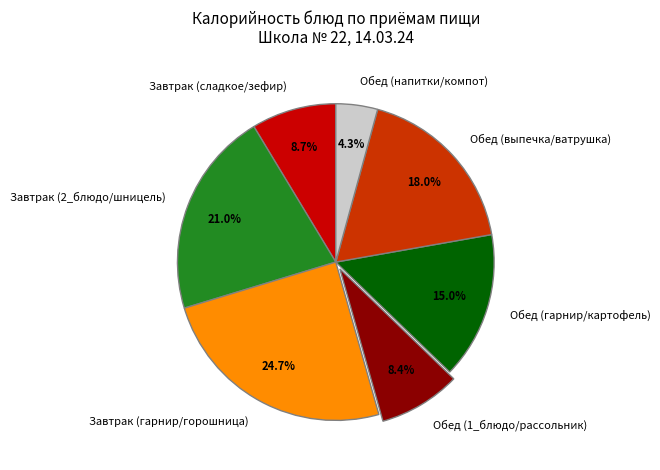

How many slices are in this pie chart?

7